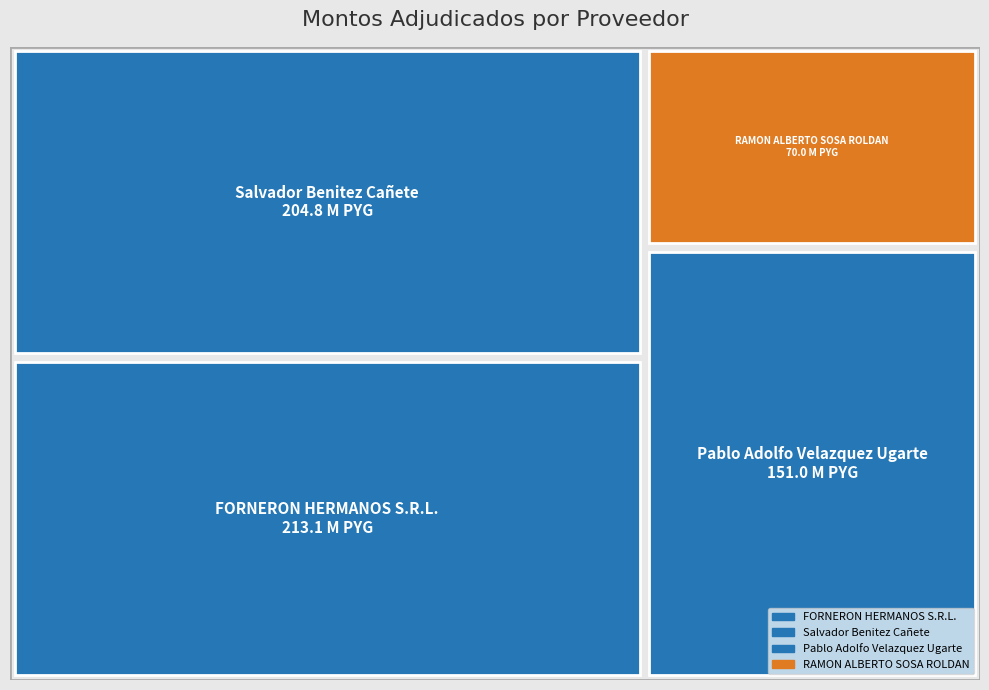

Reading left to right, what are all the values shown in this chart?

213105600	151012328	70038000	204833401